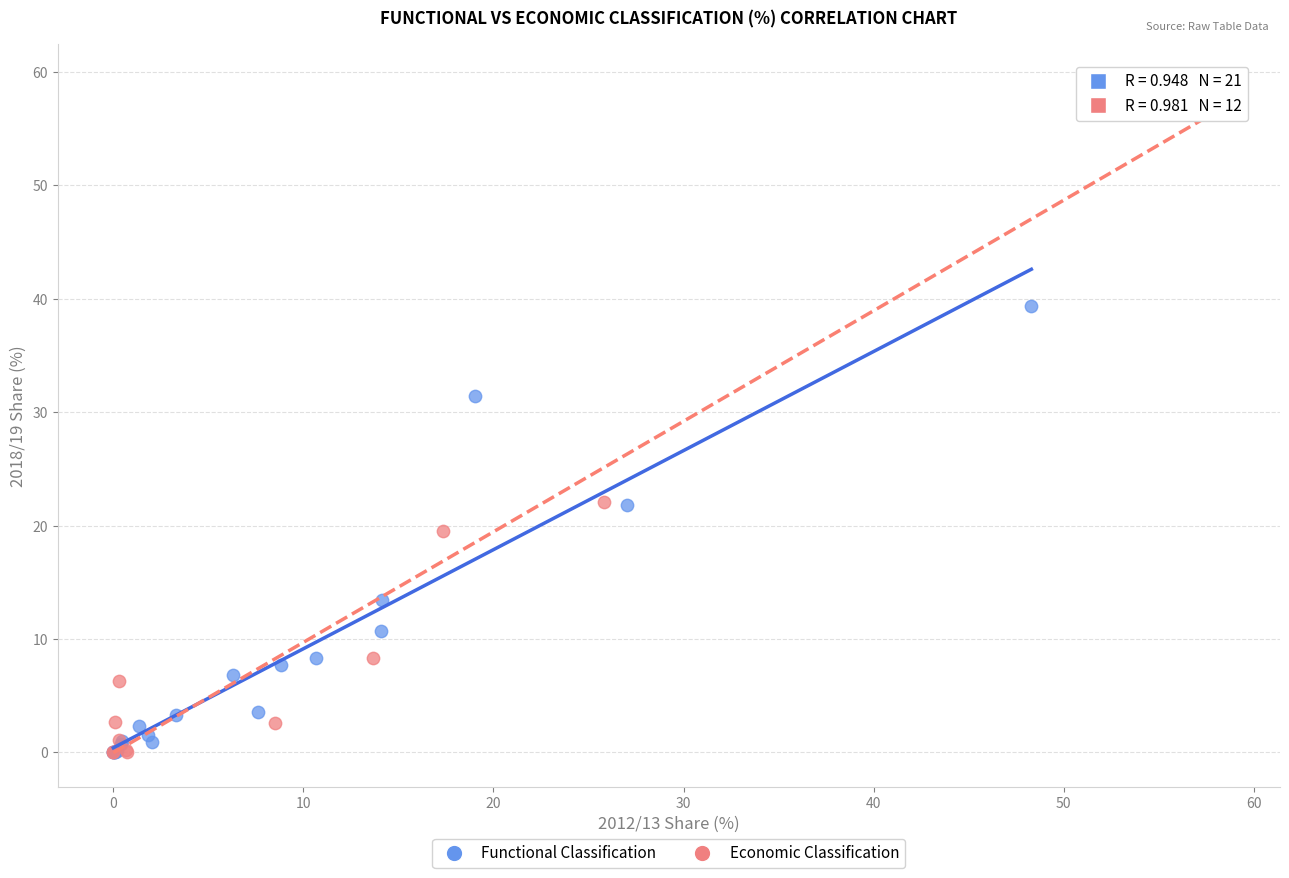

Which series has the widest spread of Y values?

Economic Classification